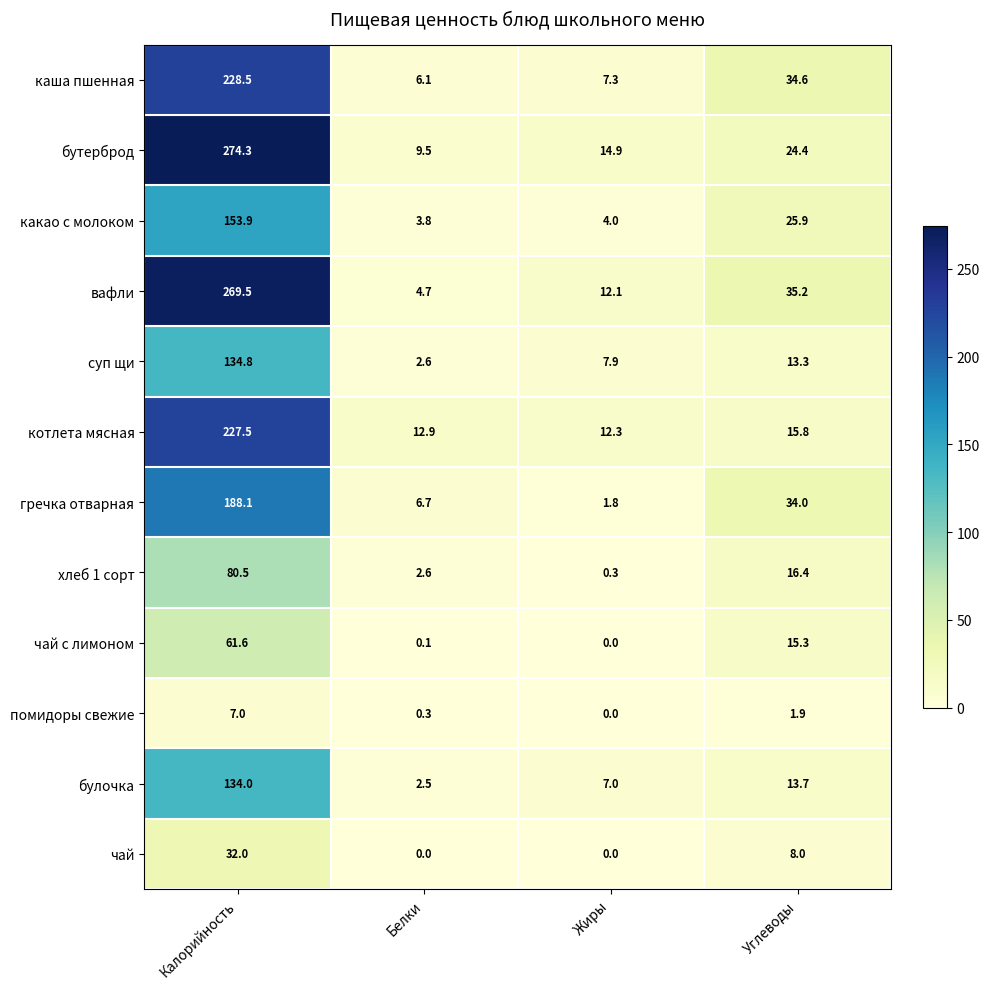

Rank the series by their maximum value, from highest to lowest.

бутерброд, вафли, каша пшенная, котлета мясная, гречка отварная, какао с молоком, суп щи, булочка, хлеб 1 сорт, чай с лимоном, чай, помидоры свежие